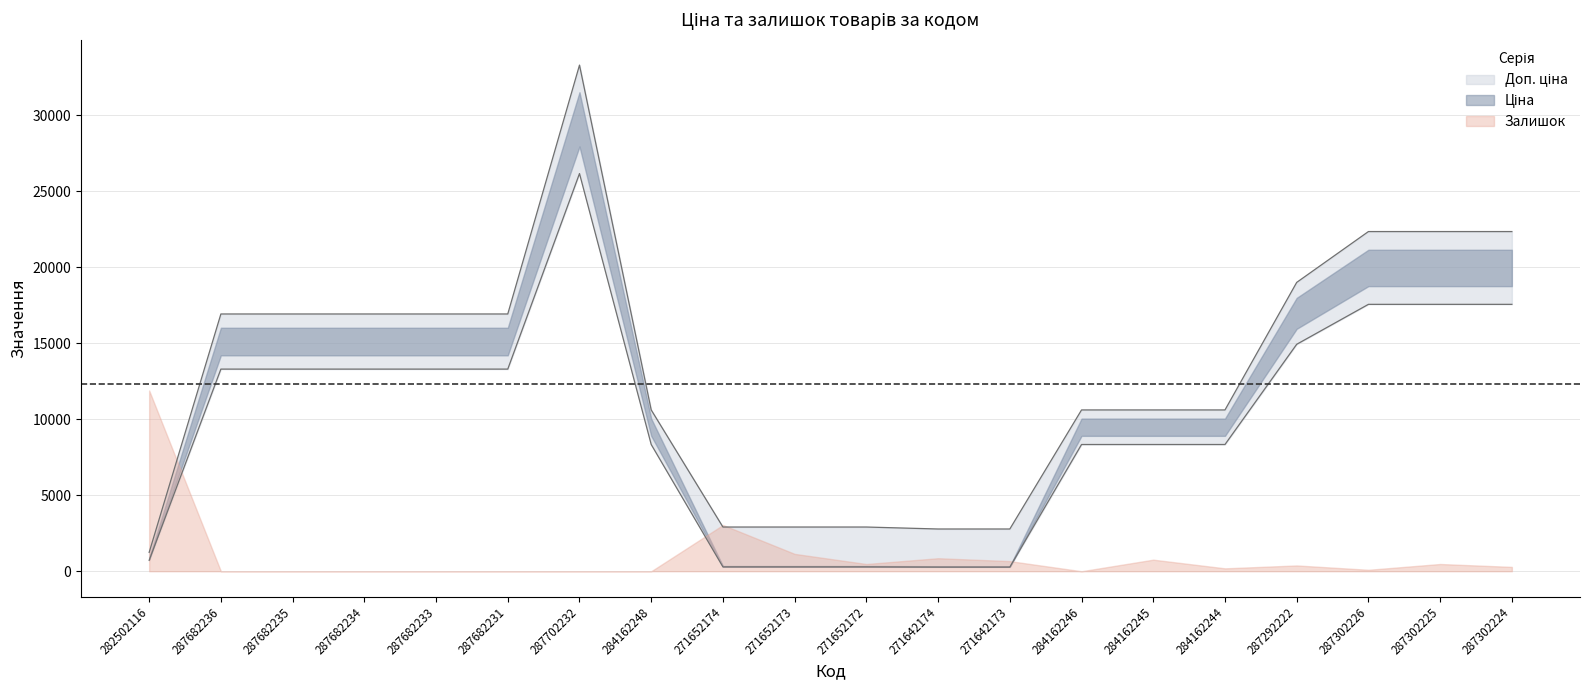

At which label is Ціна closest to 13225?

287682236